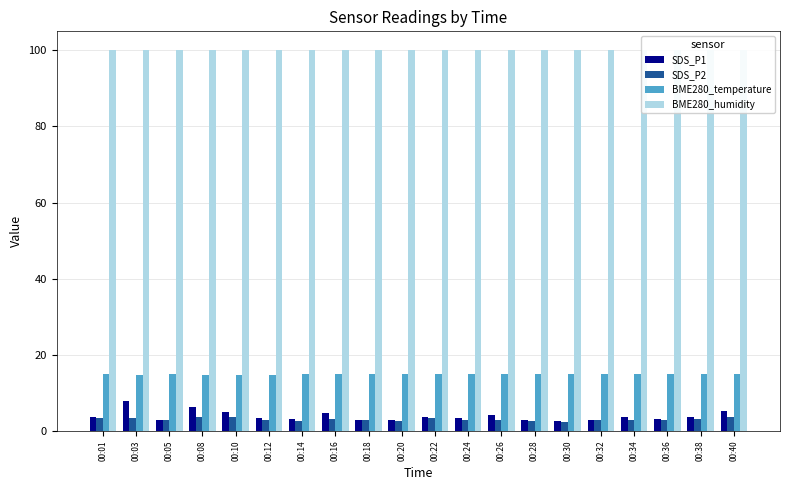

At which category is the sum across all series the highest?

00:03